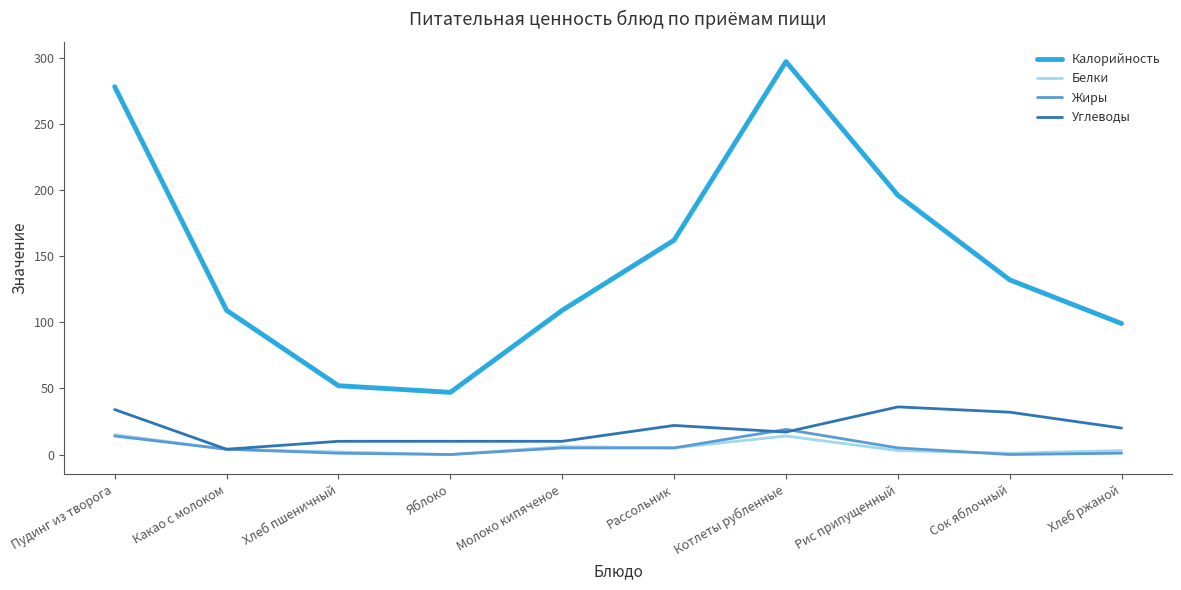

Does the chart display data point markers on the line(s)?

No